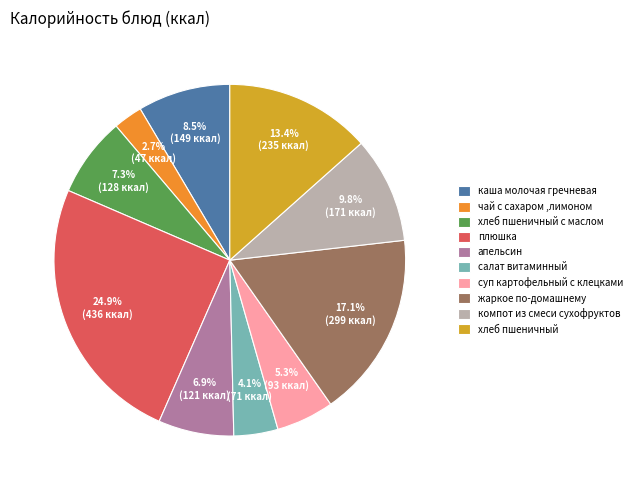

What percentage is the хлеб пшеничный с маслом slice, to the nearest percent?

7%